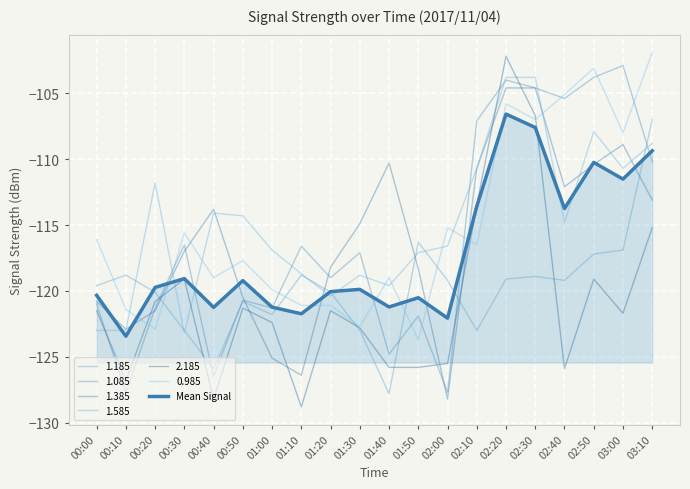

What is the label of the 18th point from the left?

02:50